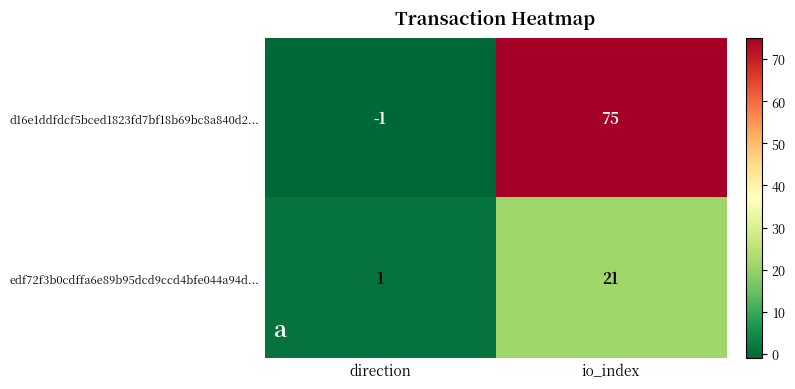

Is it true that edf72f3b0cdffa6e89b95dcd9ccd4bfe044a94d... equals 1 at direction?

True